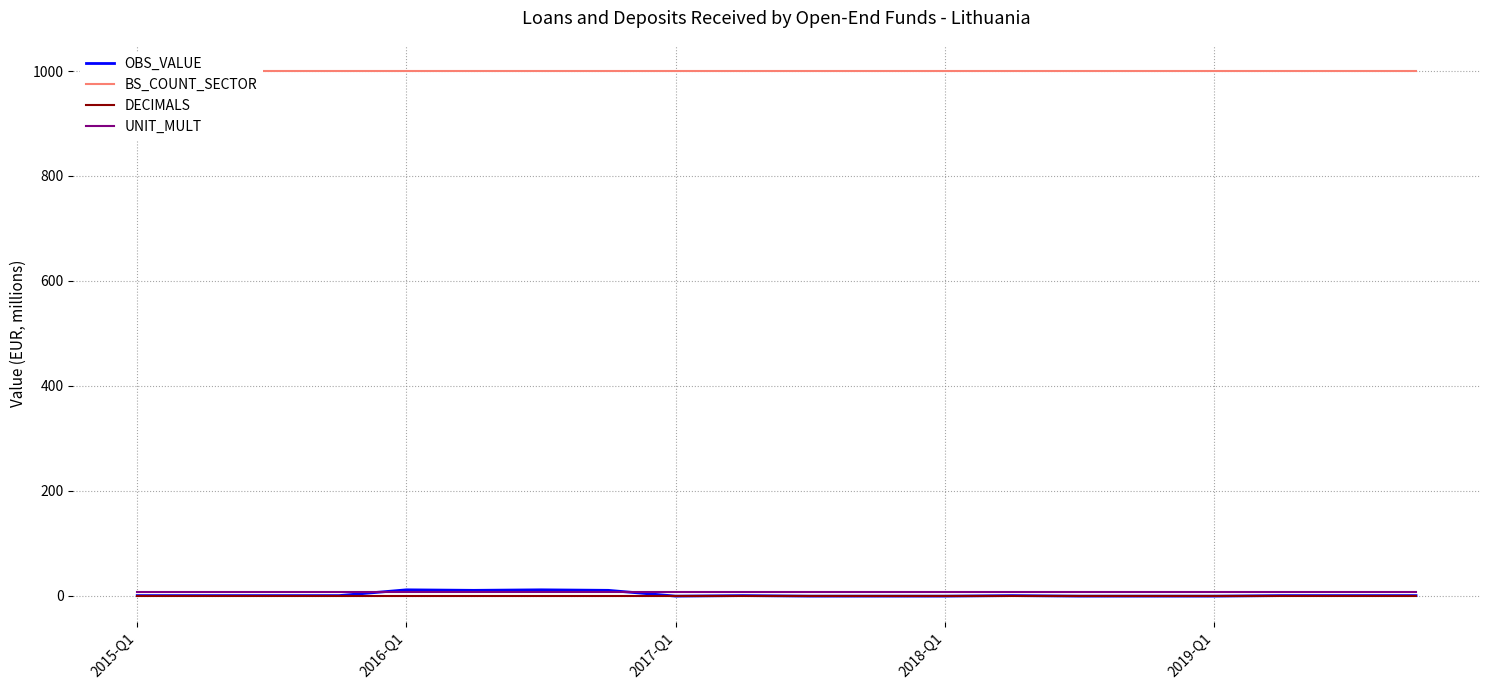

What is the difference between the second highest and second lowest values in the OBS_VALUE series?

12